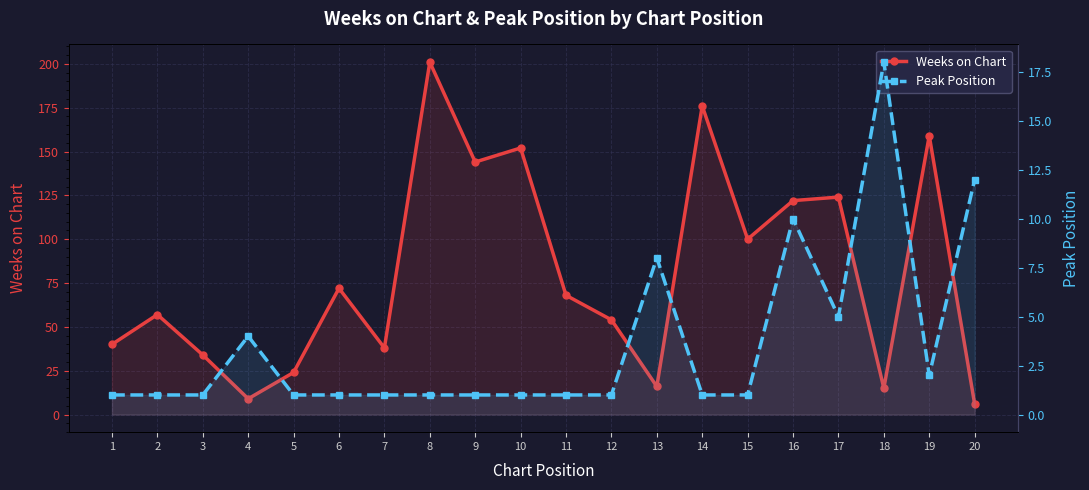

Rank the categories by Weeks on Chart value from lowest to highest.

20, 4, 18, 13, 5, 3, 7, 1, 12, 2, 11, 6, 15, 16, 17, 9, 10, 19, 14, 8